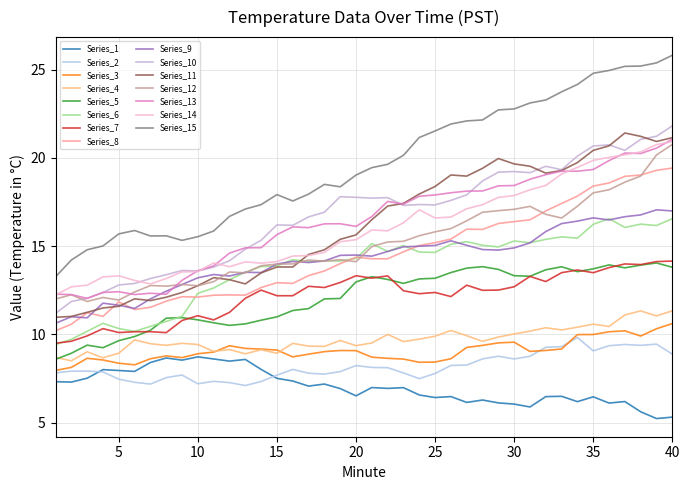

Which series has the largest total across all categories?

Series_15